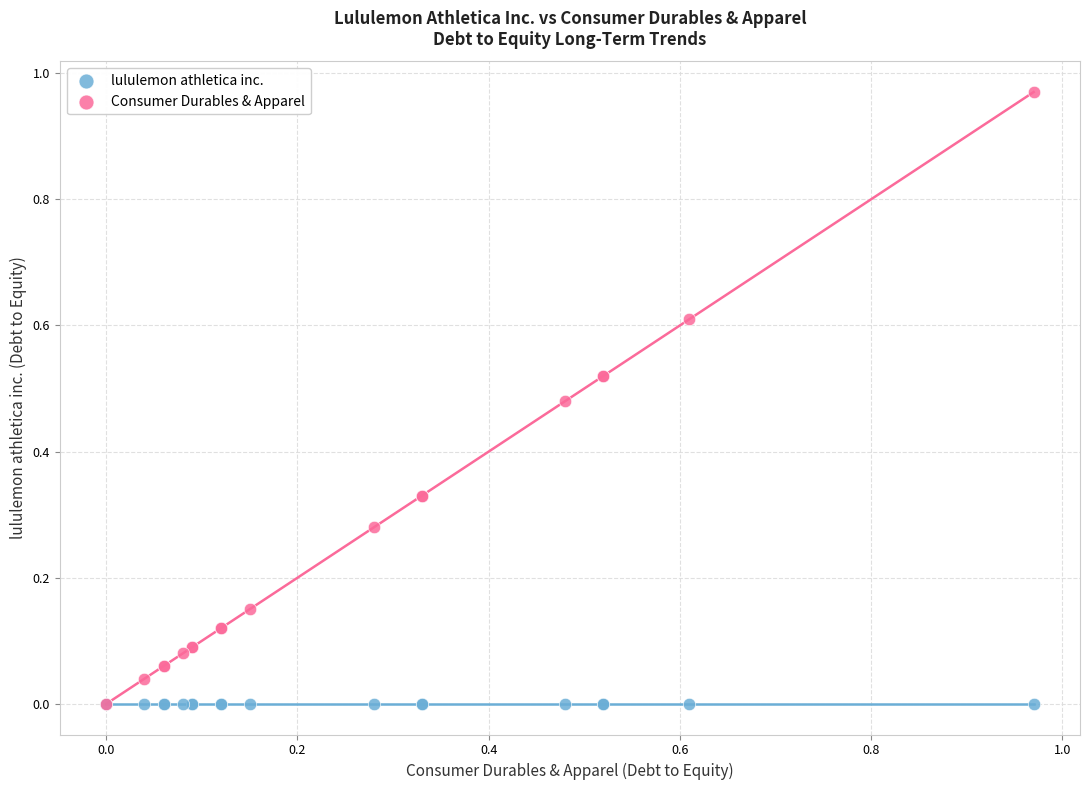

What are all the series names shown in the legend?

lululemon athletica inc., Consumer Durables & Apparel